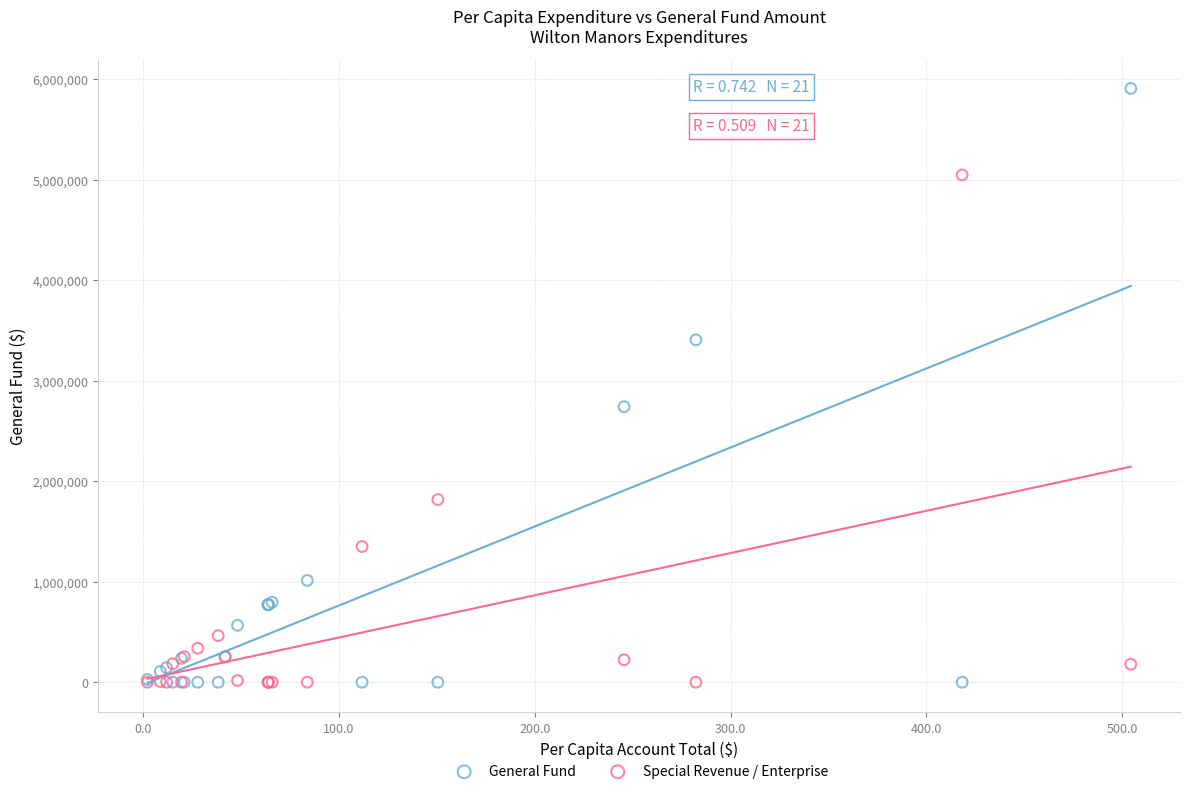

What are all the series names shown in the legend?

General Fund, Special Revenue / Enterprise